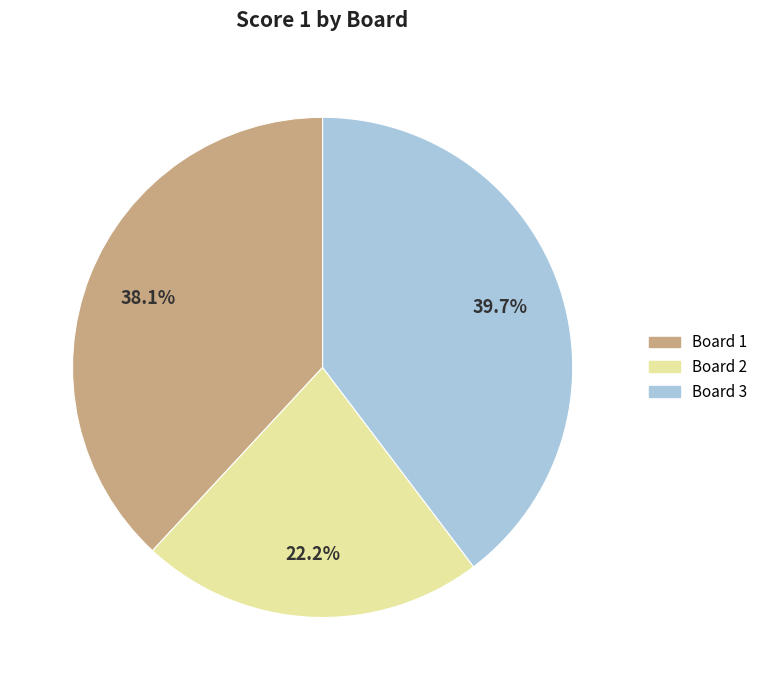

To the nearest percent, what percentage of the pie is Board 1?

38%